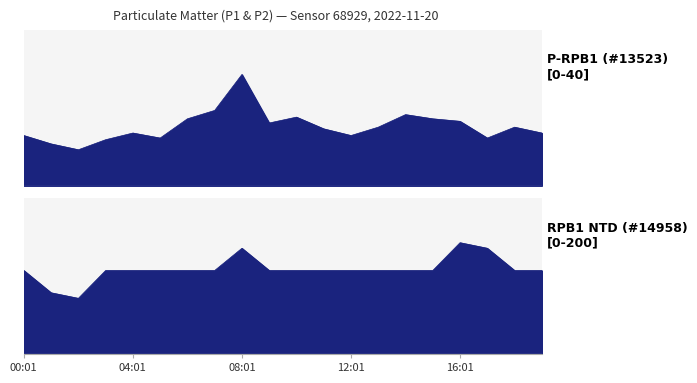

What is the difference between the maximum and second lowest values in the P2 series?

0.2